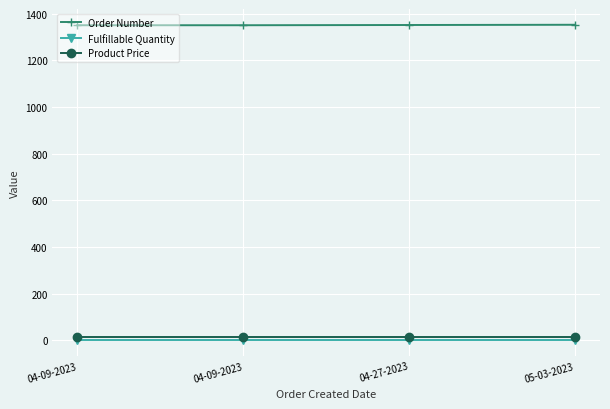

How many series are shown in this chart?

3